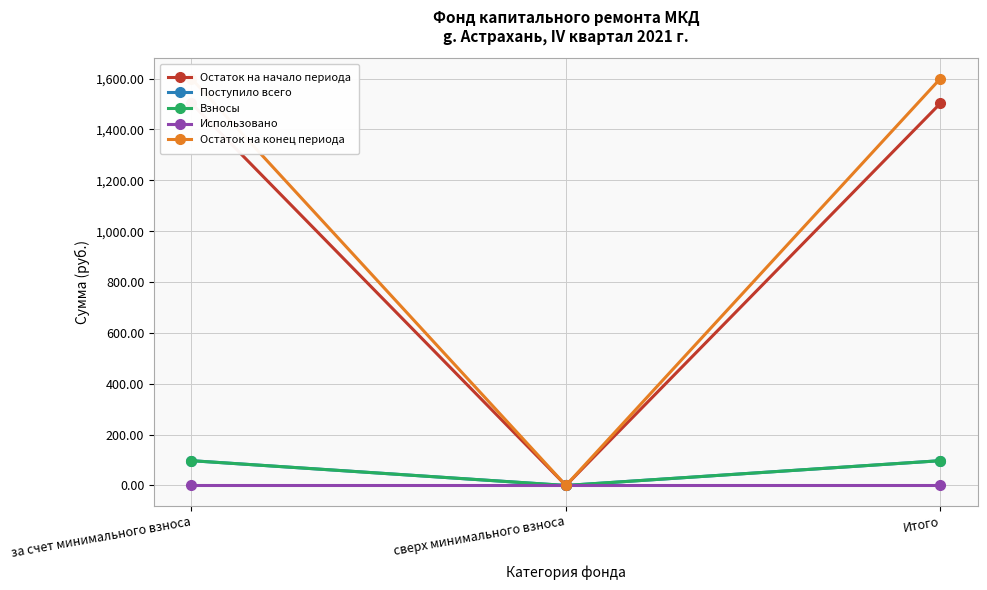

Which series changed the most between за счет минимального взноса and сверх минимального взноса?

Остаток на конец периода